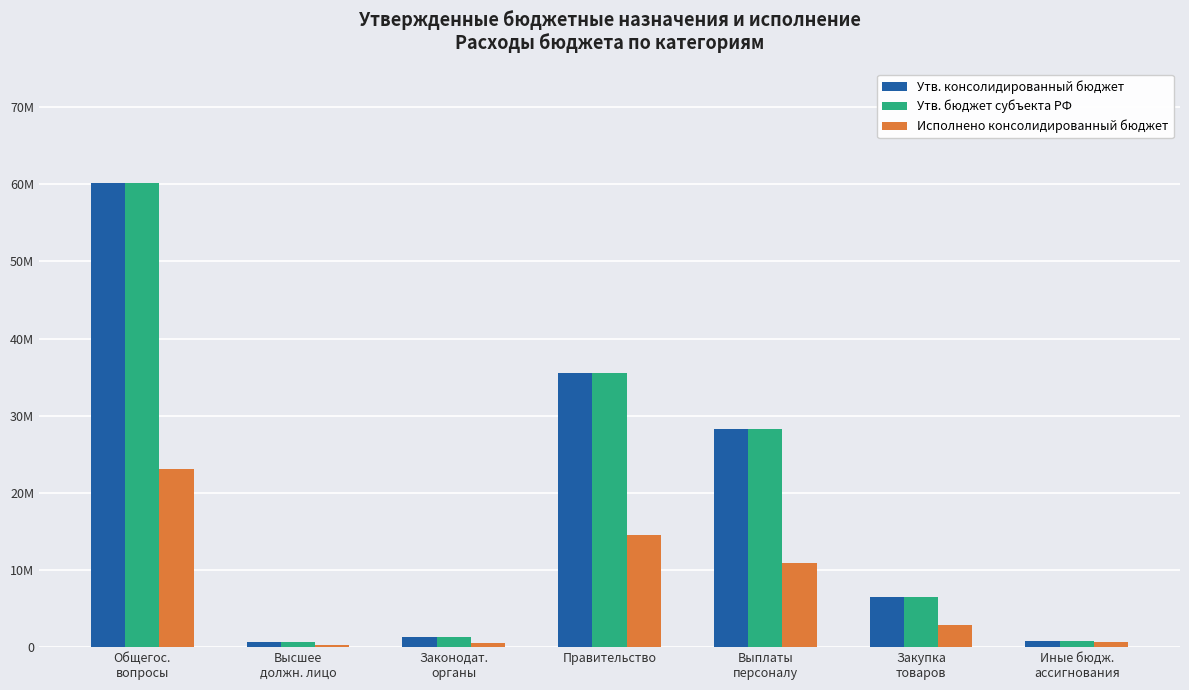

What are all the series names shown in the legend?

Утв. консолидированный бюджет, Утв. бюджет субъекта РФ, Исполнено консолидированный бюджет